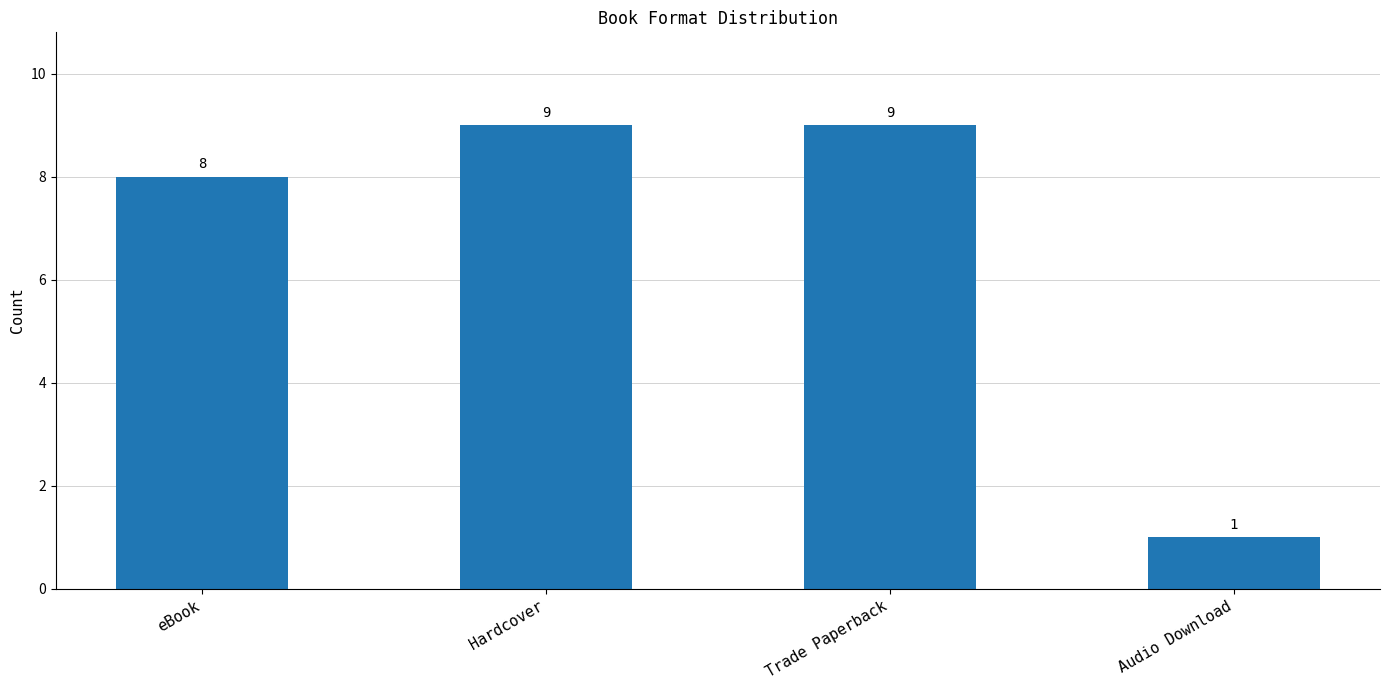

Between eBook and Audio Download, which is larger?

eBook